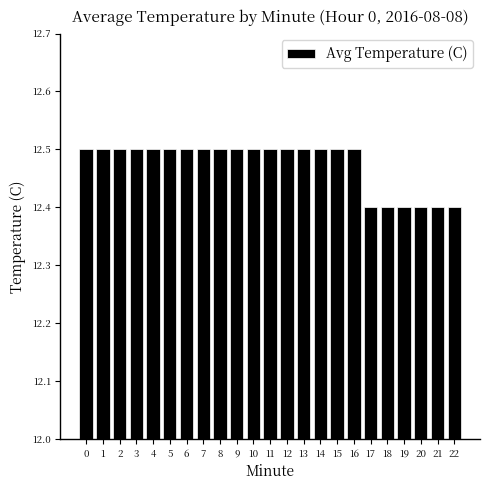

How many bars are there in total?

23